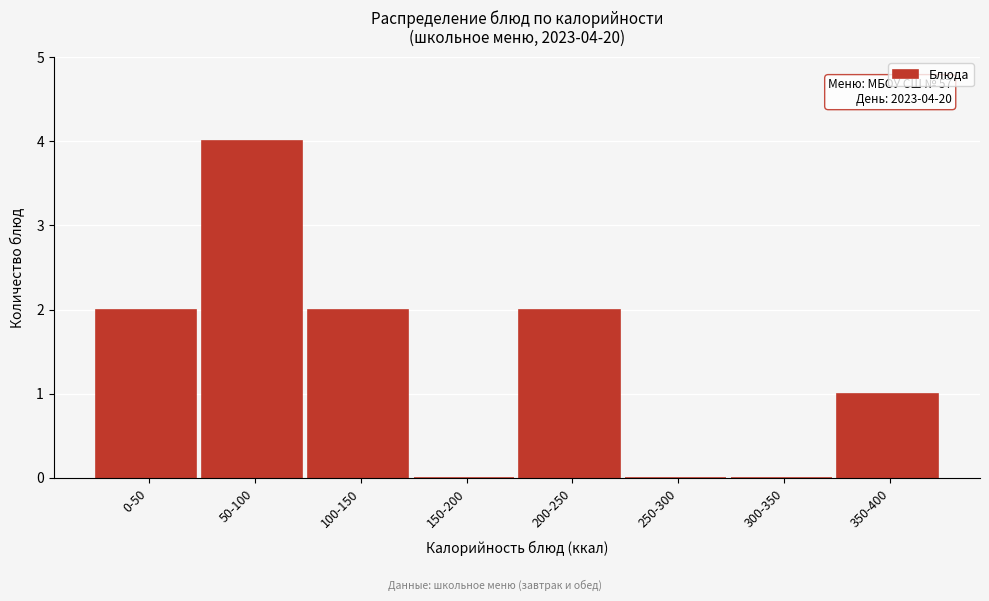

Reading left to right, what are all the values shown in this chart?

0-50=2	50-100=4	100-150=2	150-200=0	200-250=2	250-300=0	300-350=0	350-400=1